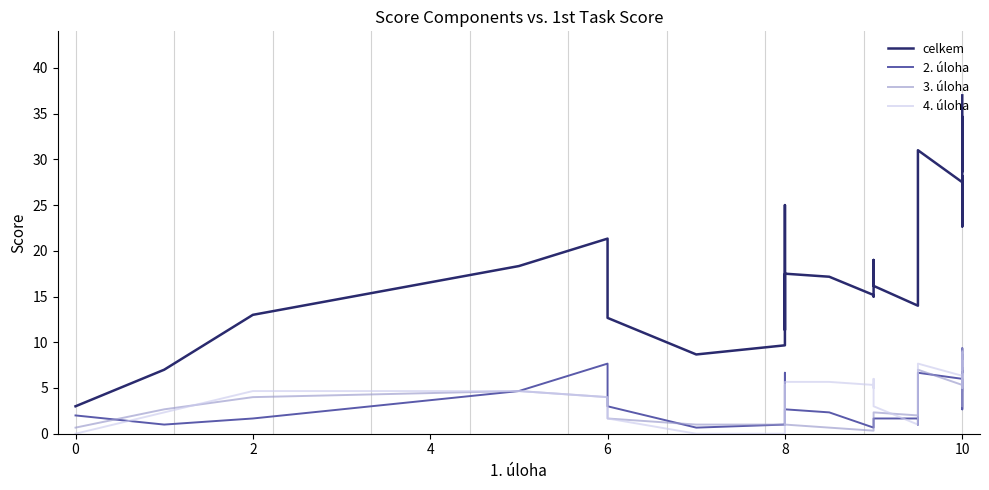

True or false: celkem and 3. úloha intersect in this chart.

False